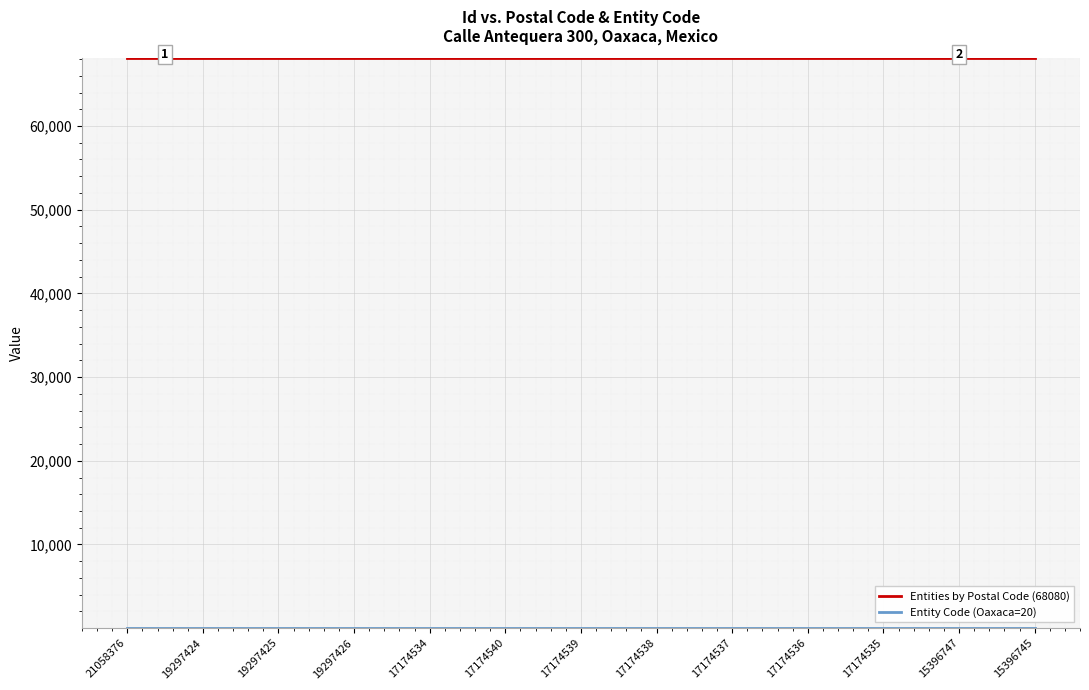

The value of Entities by Postal Code (68080) at 17174536 is 68080. True or false?

True